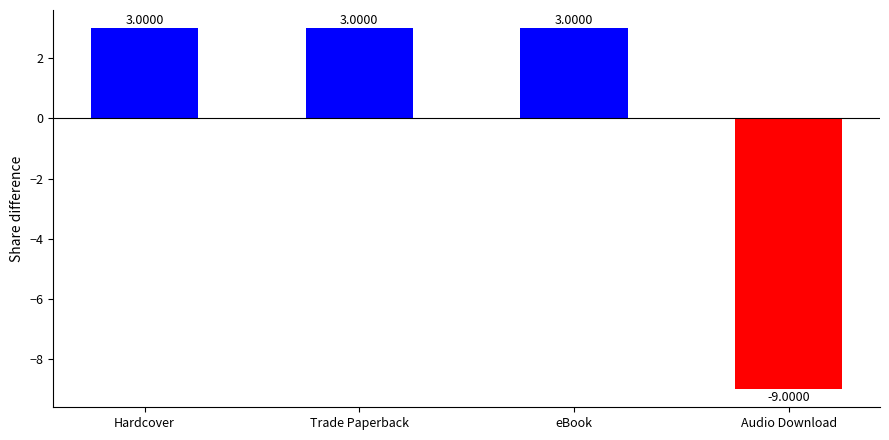

The value at eBook is 3. True or false?

True